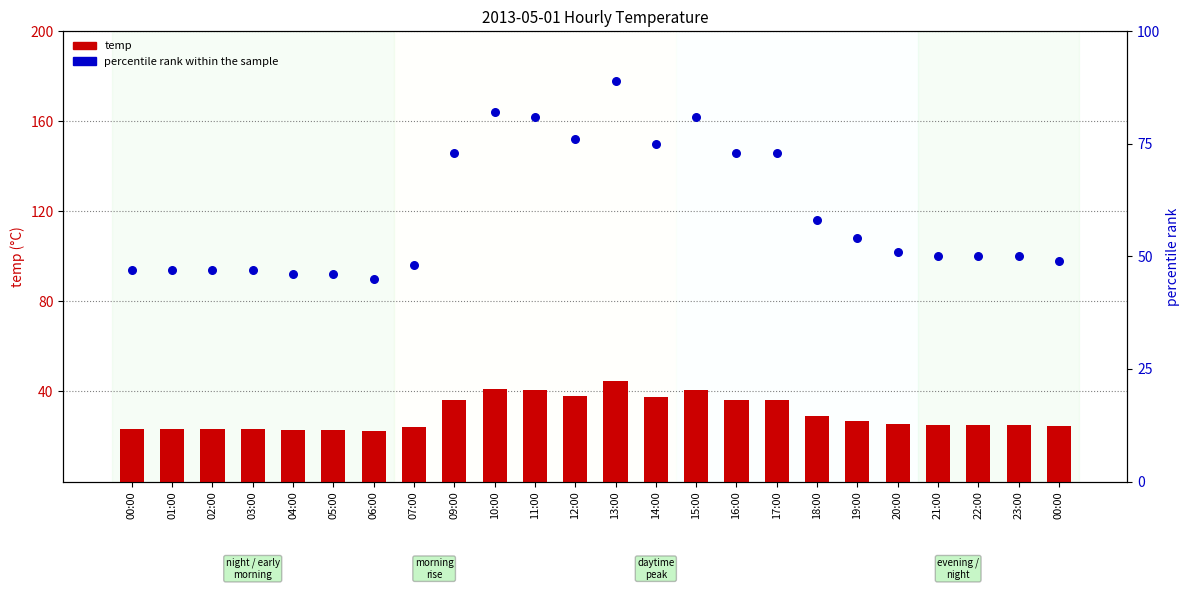

Which series has the largest total across all categories?

percentile rank within the sample